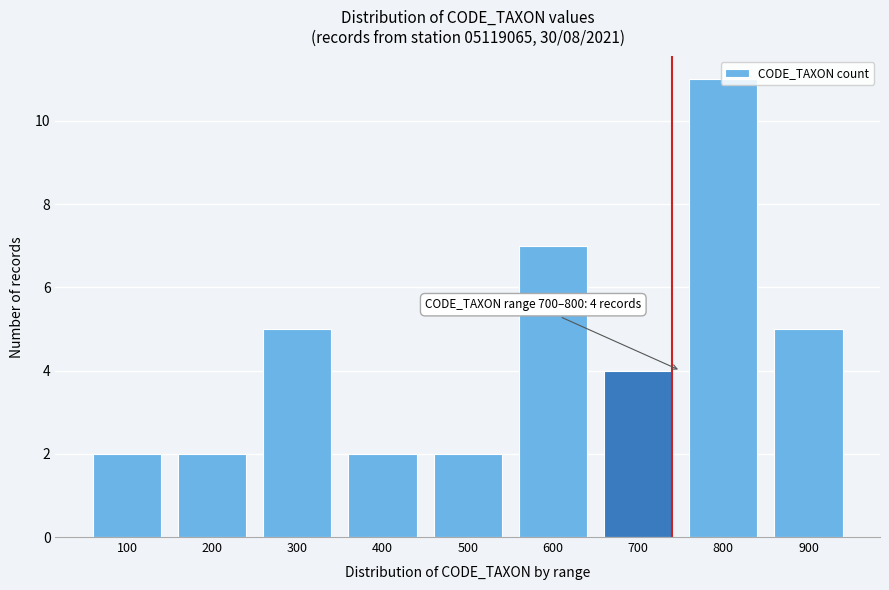

Between 700 and 500, which is larger?

700